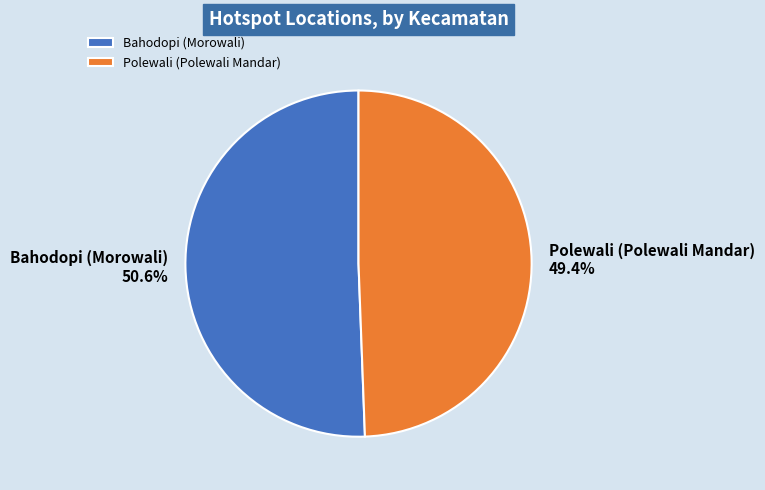

Rank the categories by value from highest to lowest.

Bahodopi (Morowali), Polewali (Polewali Mandar)